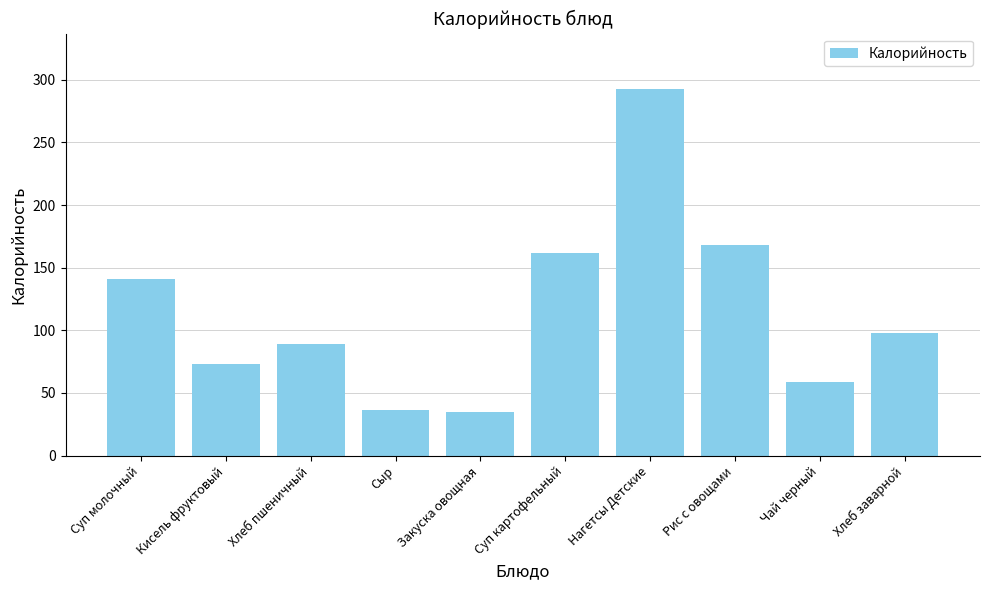

How many categories are shown in the chart?

10